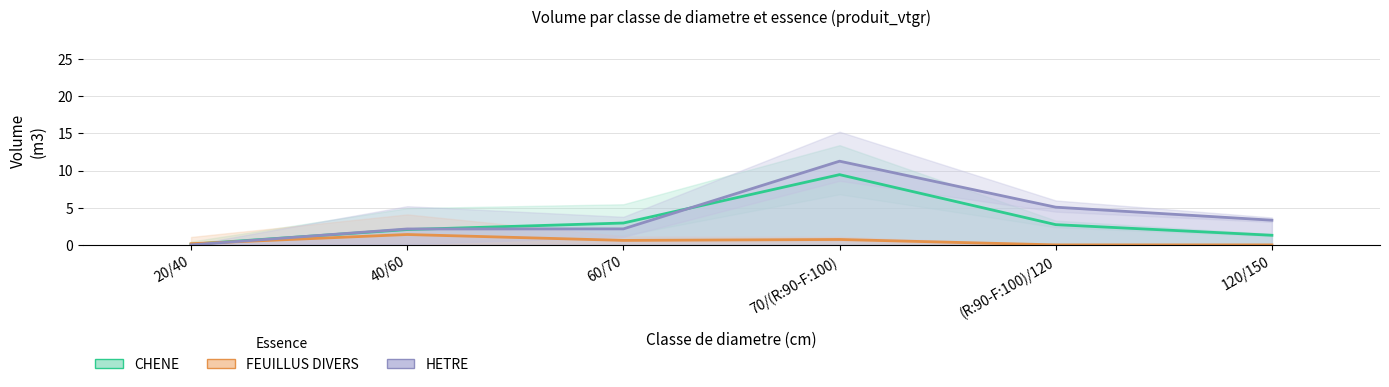

At how many categories does at least one series exceed 0?

6